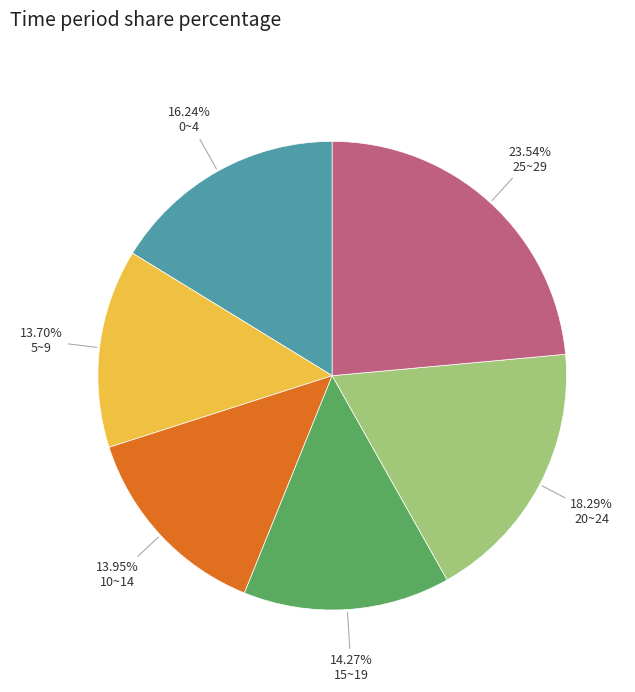

To the nearest percent, what is the difference between the largest and smallest slice percentages?

10%